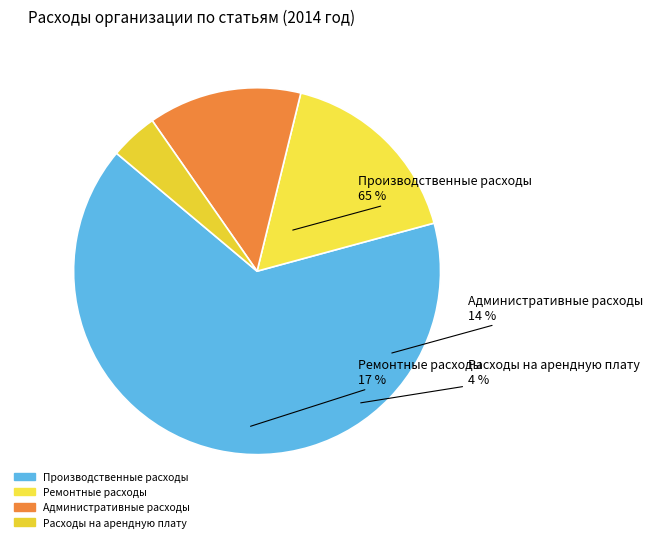

Which slice is the largest?

Производственные расходы